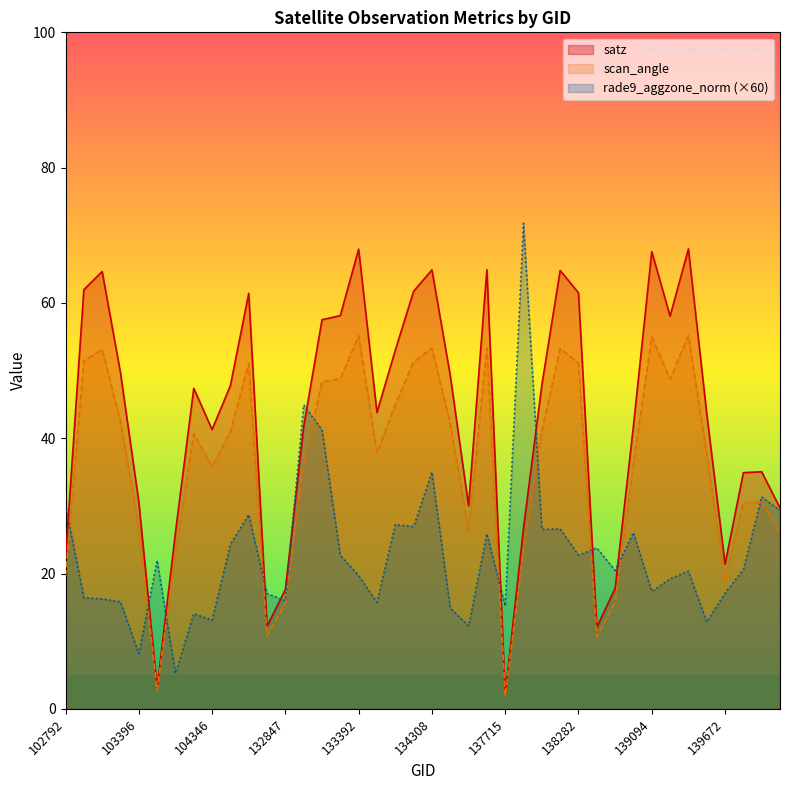

What is the spread (max minus min) of values at 139672?

4.3